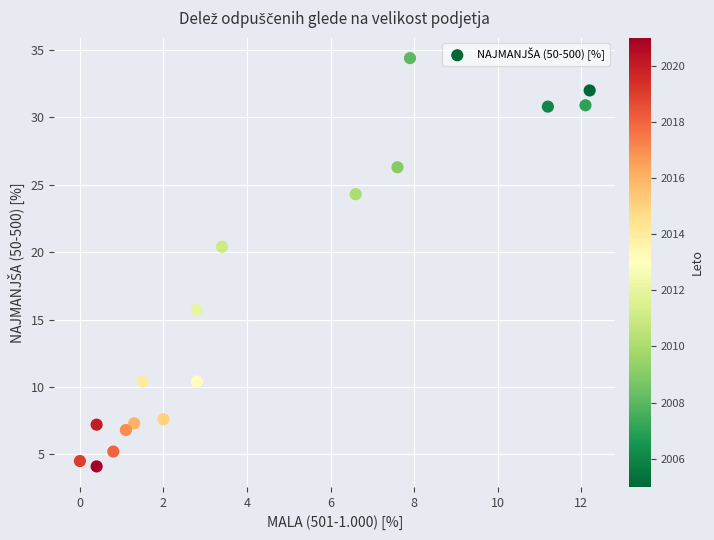

What Y value in the scatter plot is closest to 19?

20.4